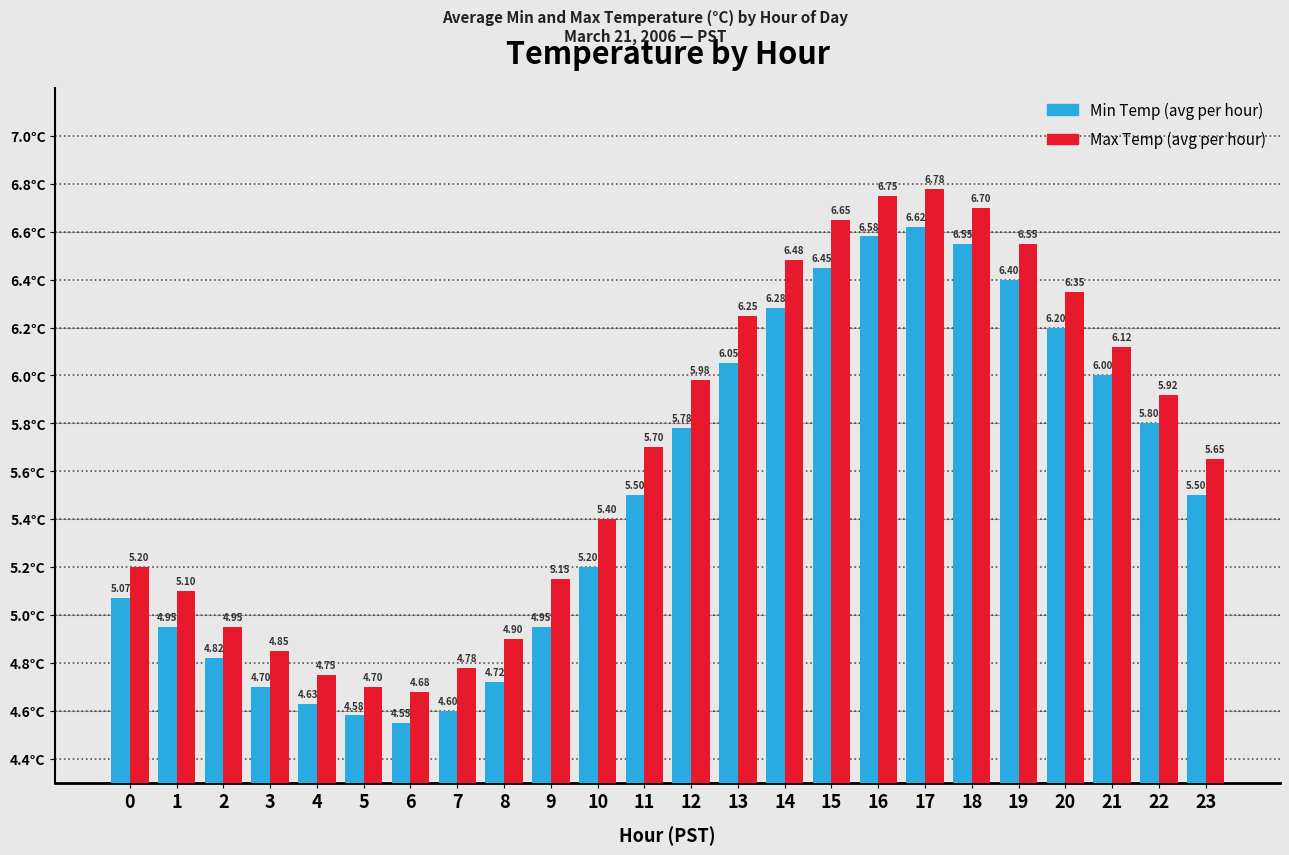

How many bars are there in each group?

2